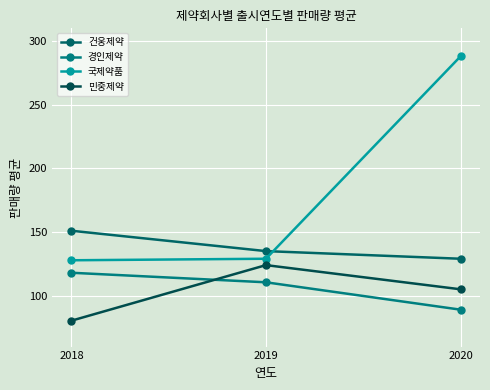

Is the value of 경인제약 at 2020 greater than the value of 건웅제약 at 2020?

No